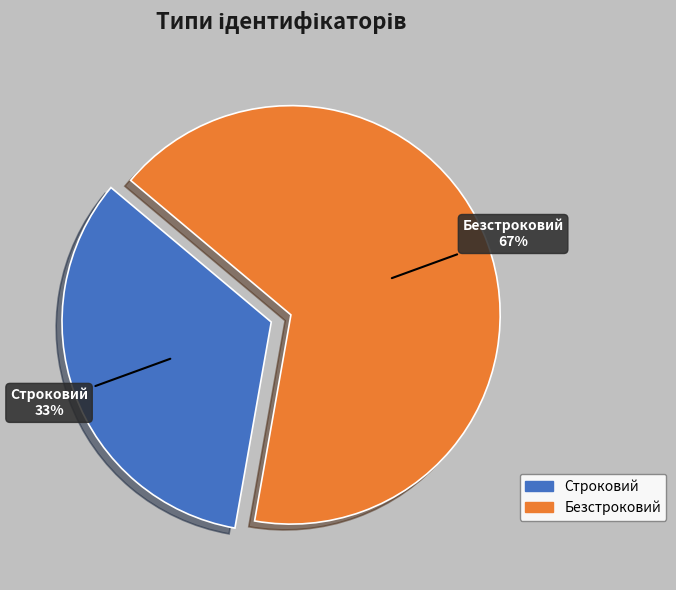

Count the number of slices in the pie.

2